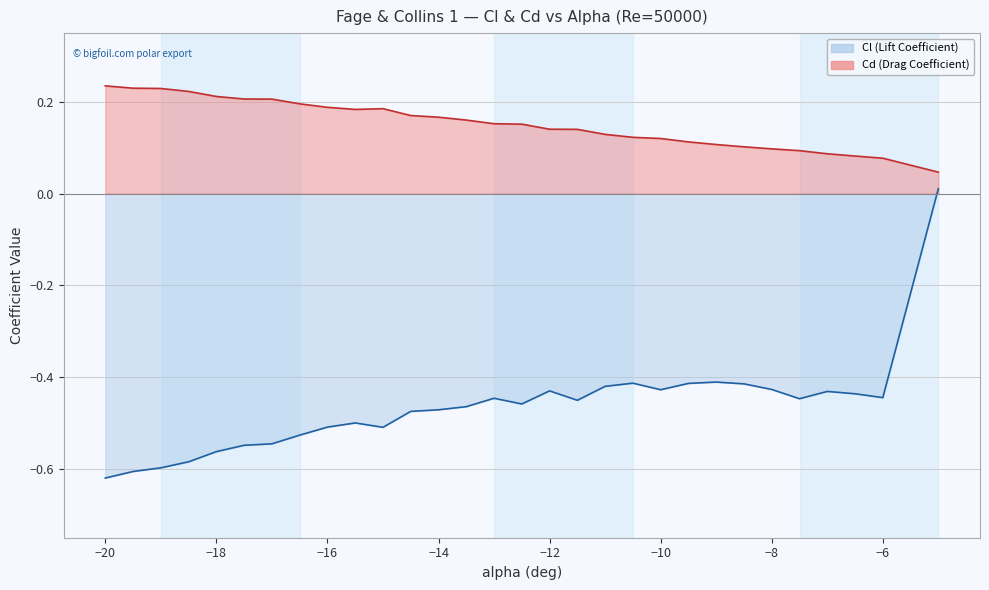

True or false: Cd (Drag Coefficient) and Cl (Lift Coefficient) intersect in this chart.

False